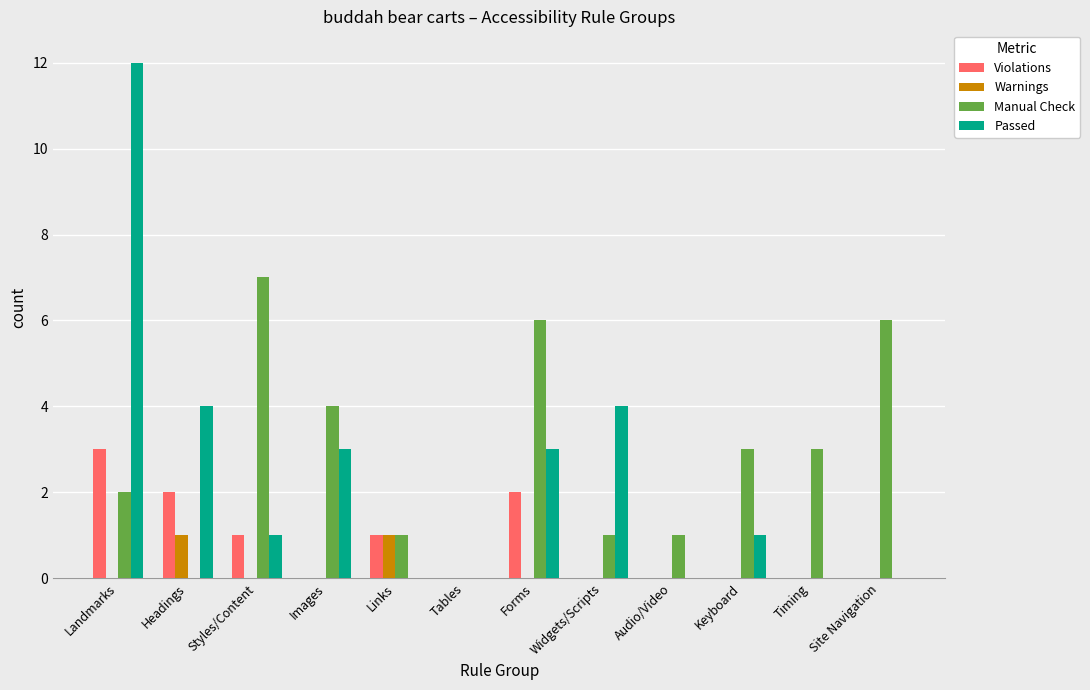

Between Headings and Forms, which series saw the biggest shift?

Manual Check